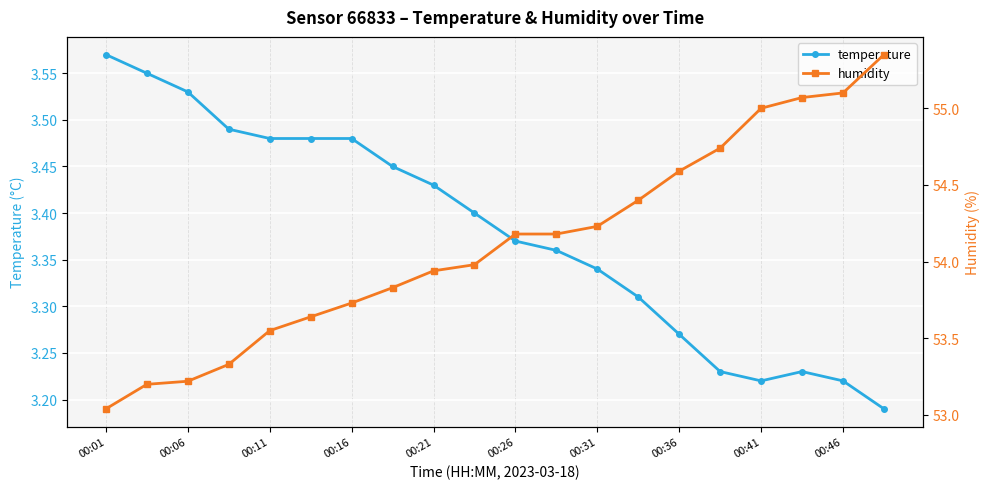

How many interior local peaks does the temperature series have?

1